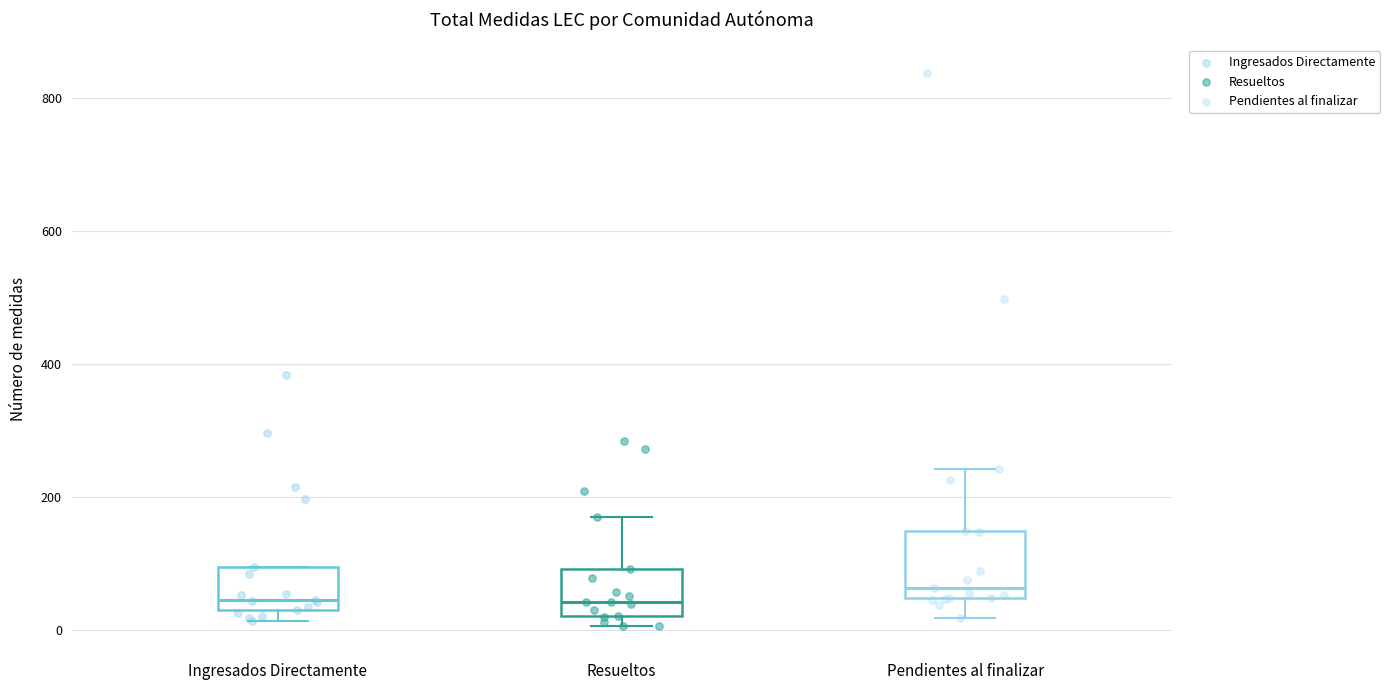

Reading left to right, read every box against the y-axis: the position of its median line, the range the box covers, and the ends of its whiskers. The values are not printed on the chart, so give them approximately, as read against the axis.

Ingresados Directamente: median 40 (just above the box's lower edge), box 40 to 100, whiskers 20 to 100
Resueltos: median 40, box 20 to 100, whiskers 0 to 180
Pendientes al finalizar: median 60, box 40 to 140, whiskers 20 to 240